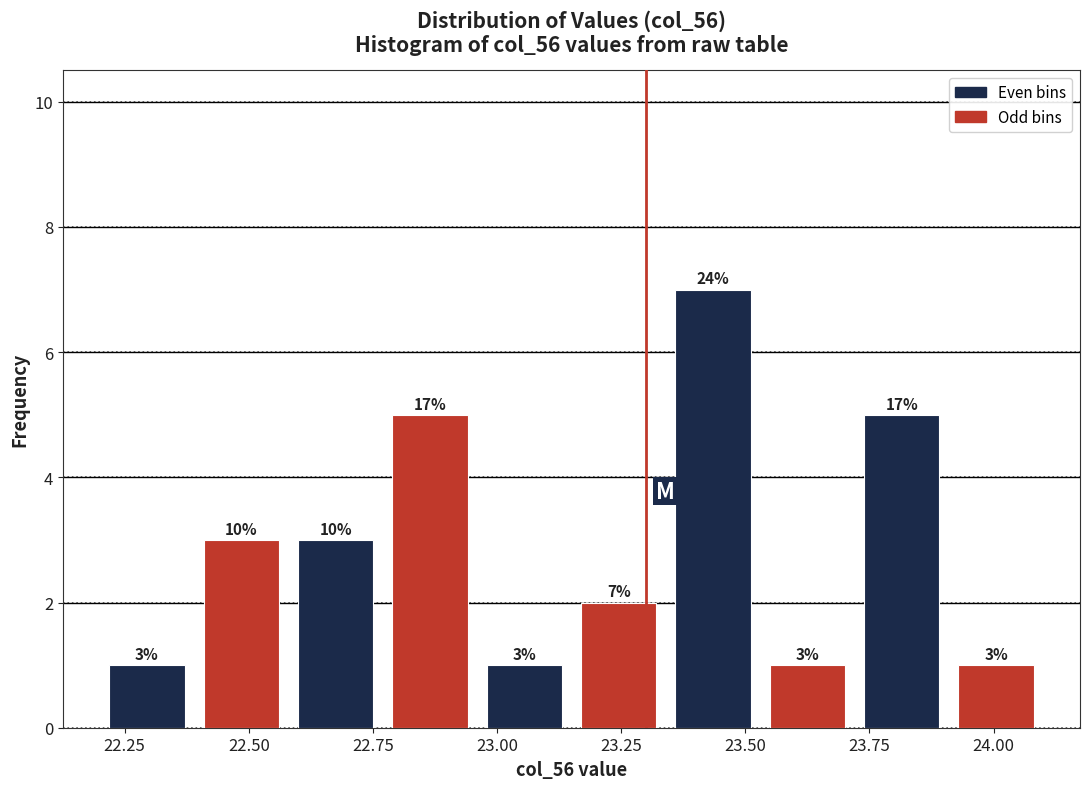

Around what value on the x-axis is the tallest bar? Give the approximate position of its centre, as read against the axis.

23.45